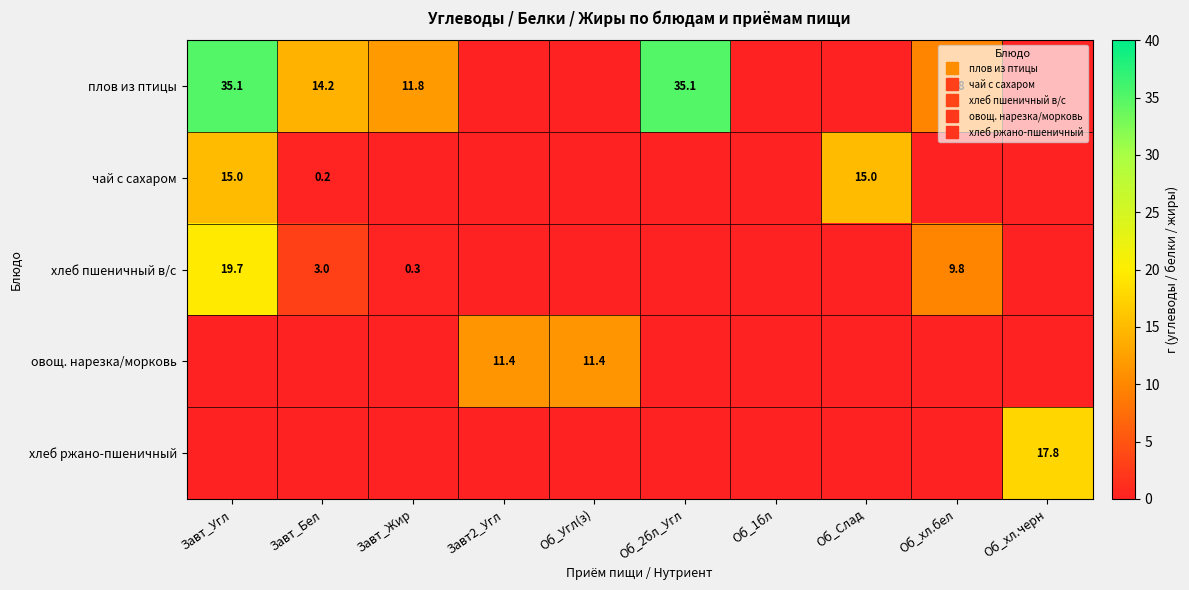

Which category has the lowest value in the хлеб пшеничный в/с series?

Завт2_Угл